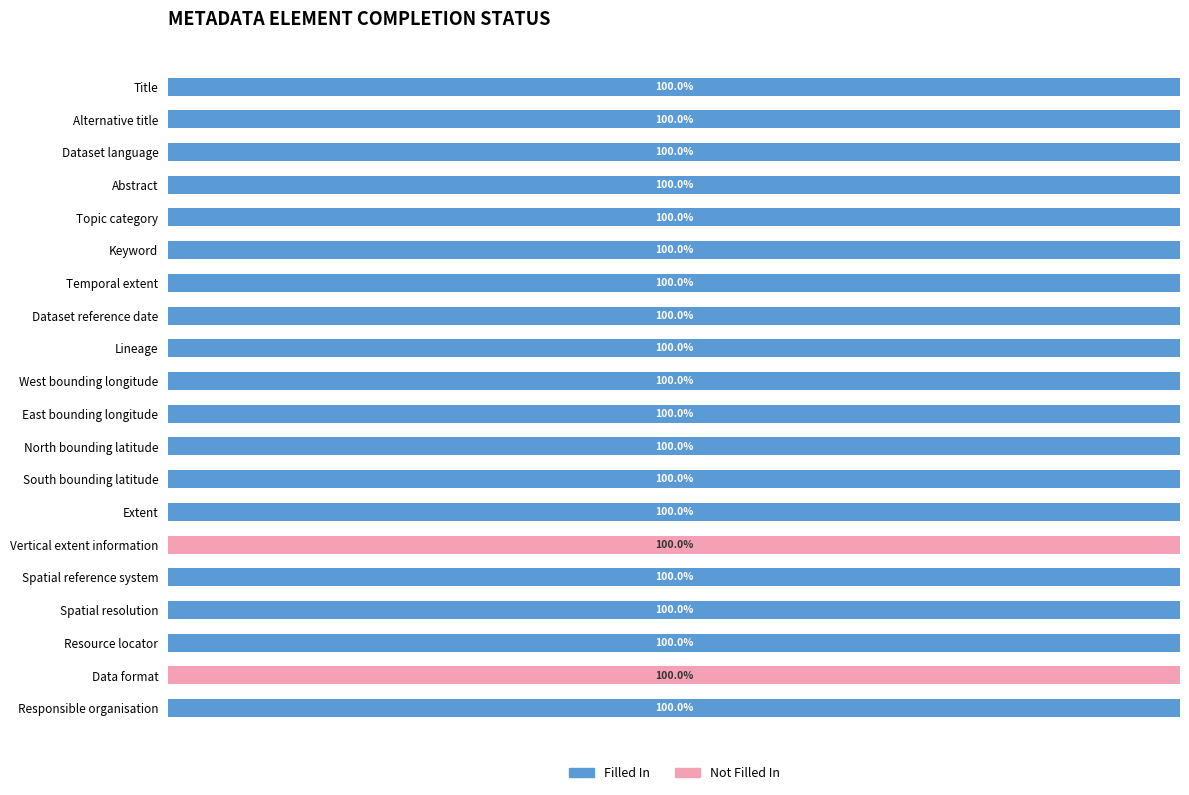

What are all the series names shown in the legend?

Filled In, Not Filled In